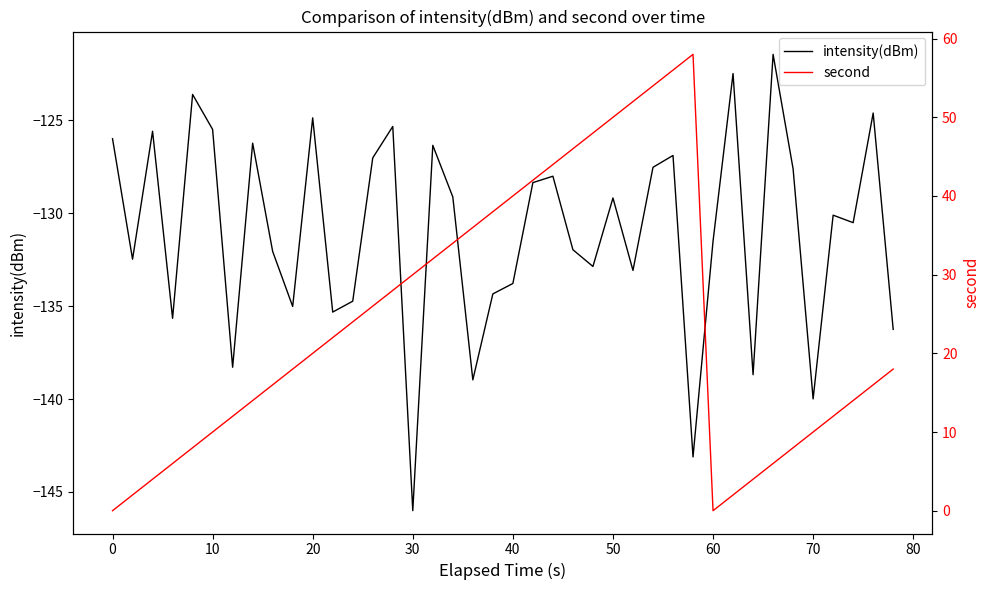

What is the smallest value displayed?

-146.0